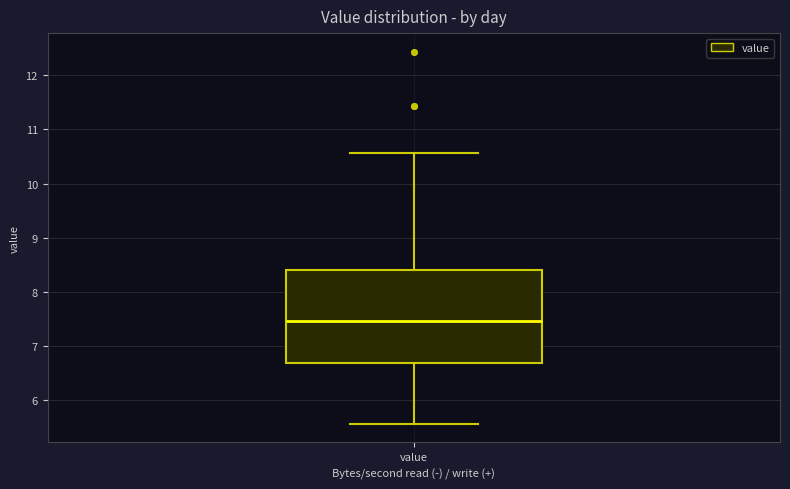

Read this box plot against the y-axis: the position of the median line, the range covered by the box, and the ends of both whiskers. The values are not printed on the chart, so give them approximately, as read against the axis.

median 7.5, box 6.7 to 8.4, whiskers 5.6 to 10.6